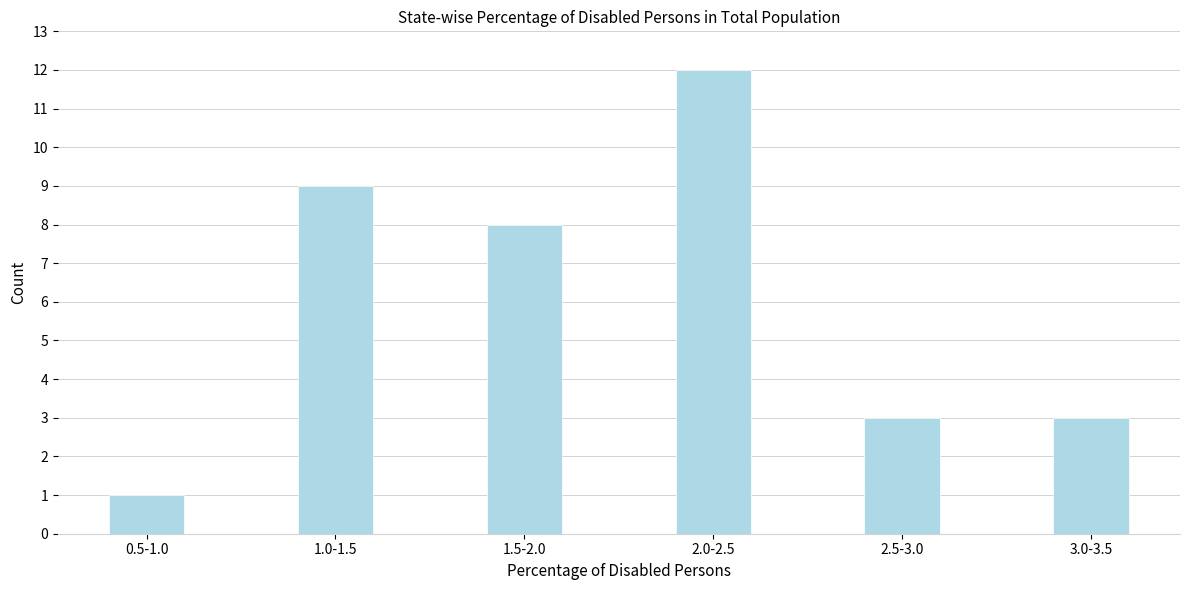

Reading right to left, list all the values displayed in this chart.

3.0-3.5=3	2.5-3.0=3	2.0-2.5=12	1.5-2.0=8	1.0-1.5=9	0.5-1.0=1